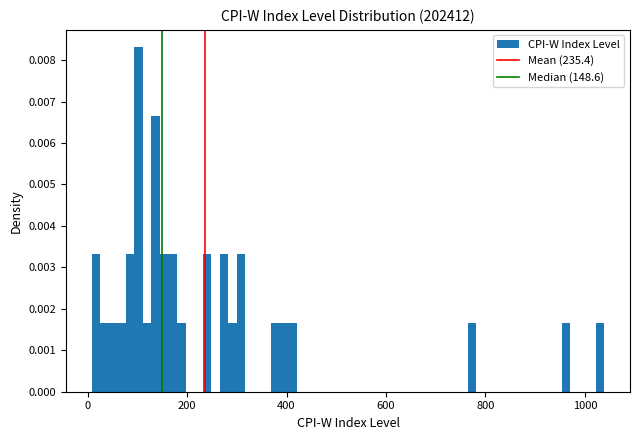

Read against the x-axis, roughly where is the centre of the tallest bar?

100